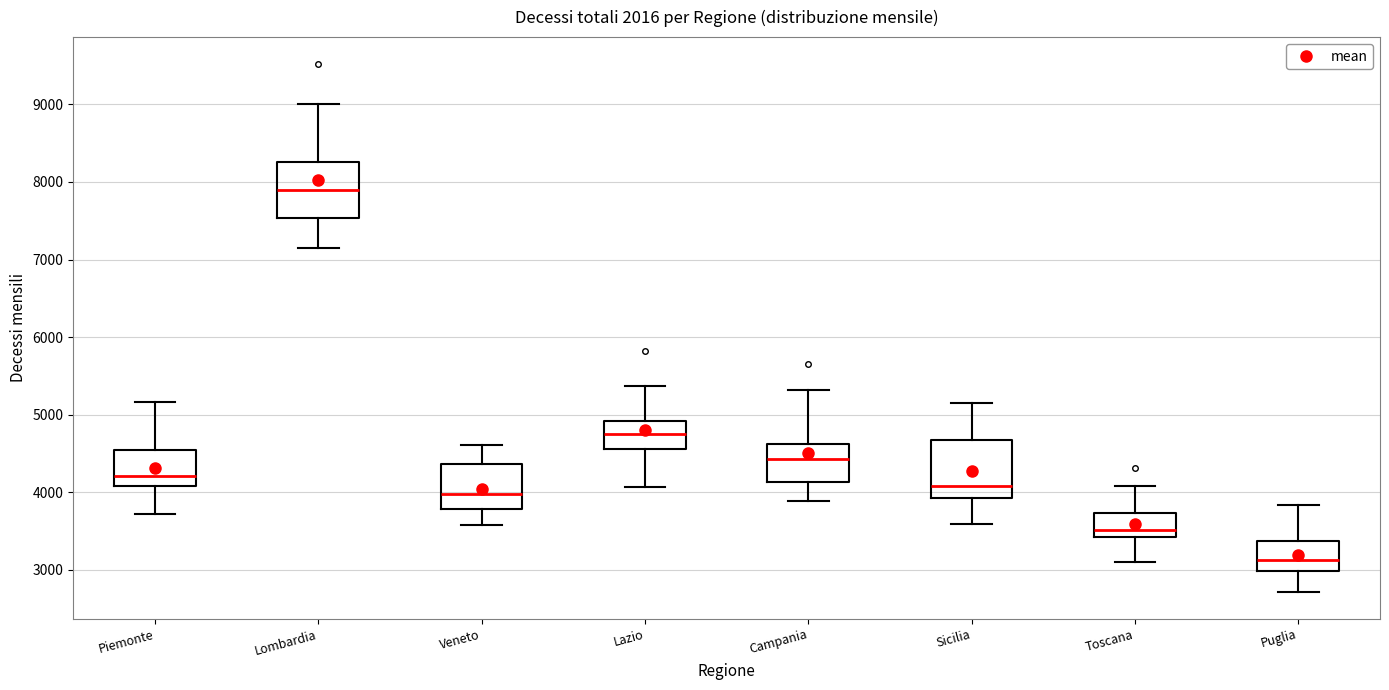

Reading left to right, read every box against the y-axis: the position of its median line, the range the box covers, and the ends of its whiskers. The values are not printed on the chart, so give them approximately, as read against the axis.

Piemonte: median 4200, box 4100 to 4500, whiskers 3700 to 5200
Lombardia: median 7900, box 7500 to 8300, whiskers 7100 to 9000
Veneto: median 4000, box 3800 to 4400, whiskers 3600 to 4600
Lazio: median 4700, box 4600 to 4900, whiskers 4100 to 5400
Campania: median 4400, box 4100 to 4600, whiskers 3900 to 5300
Sicilia: median 4100, box 3900 to 4700, whiskers 3600 to 5200
Toscana: median 3500, box 3400 to 3700, whiskers 3100 to 4100
Puglia: median 3100, box 3000 to 3400, whiskers 2700 to 3800